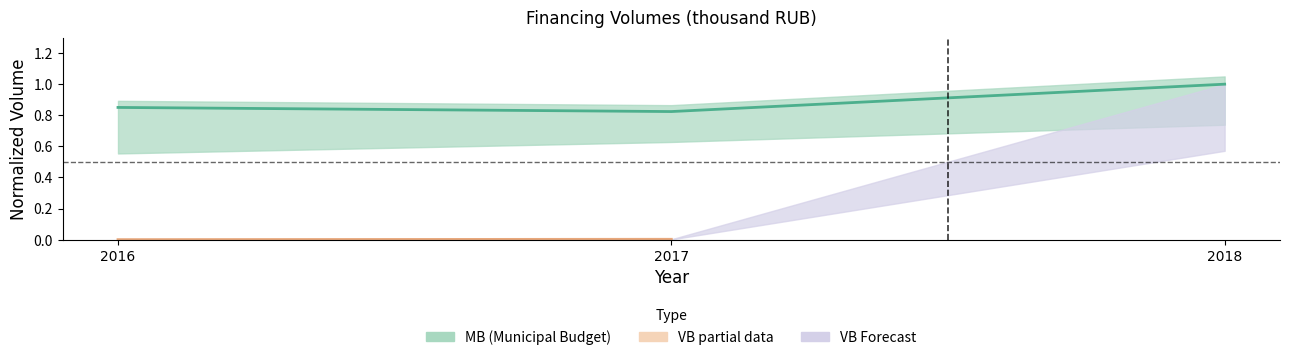

Is it true that the value at 2018 is 1.0?

True